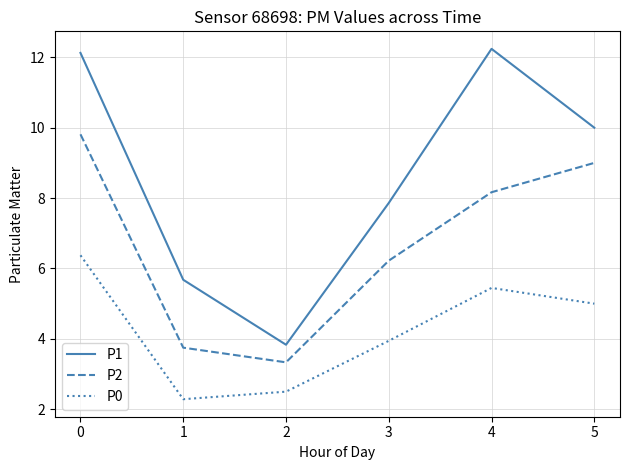

True or false: P0 and P2 intersect in this chart.

False